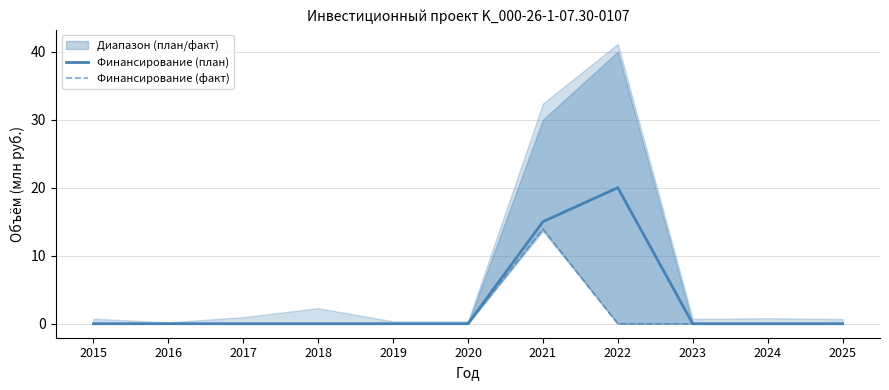

What is the sum of all Финансирование (факт) values?

13.9